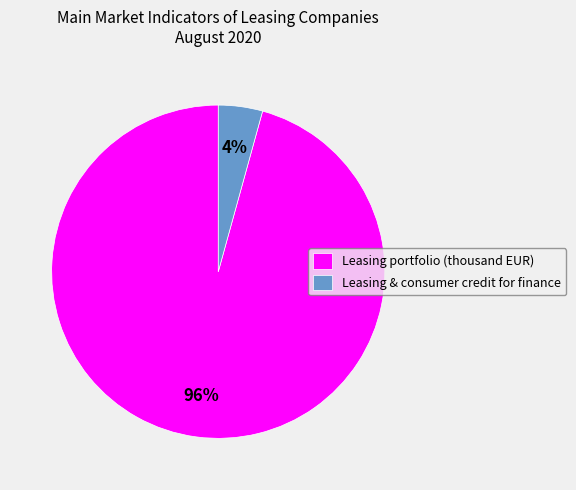

To the nearest percent, what is the combined percentage of Leasing portfolio (thousand EUR) and Leasing & consumer credit for finance?

100%